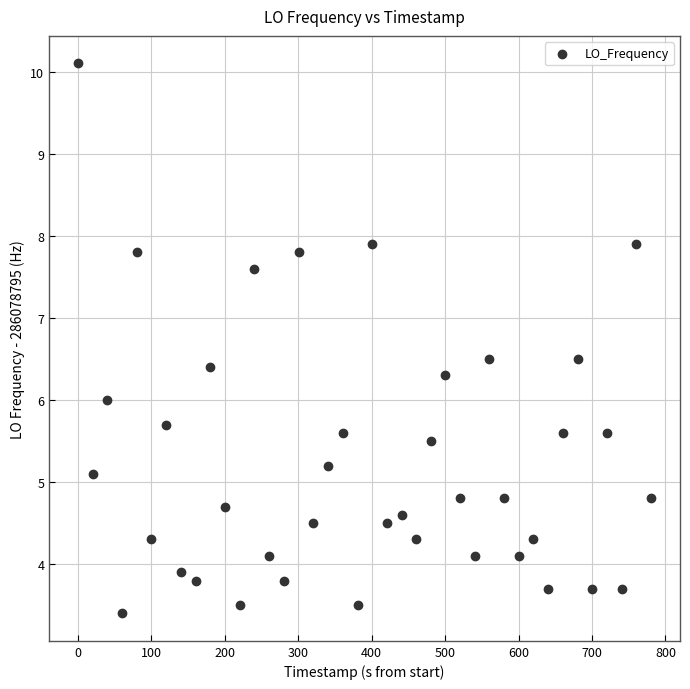

What is the range of Y values (max minus min)?

6.7